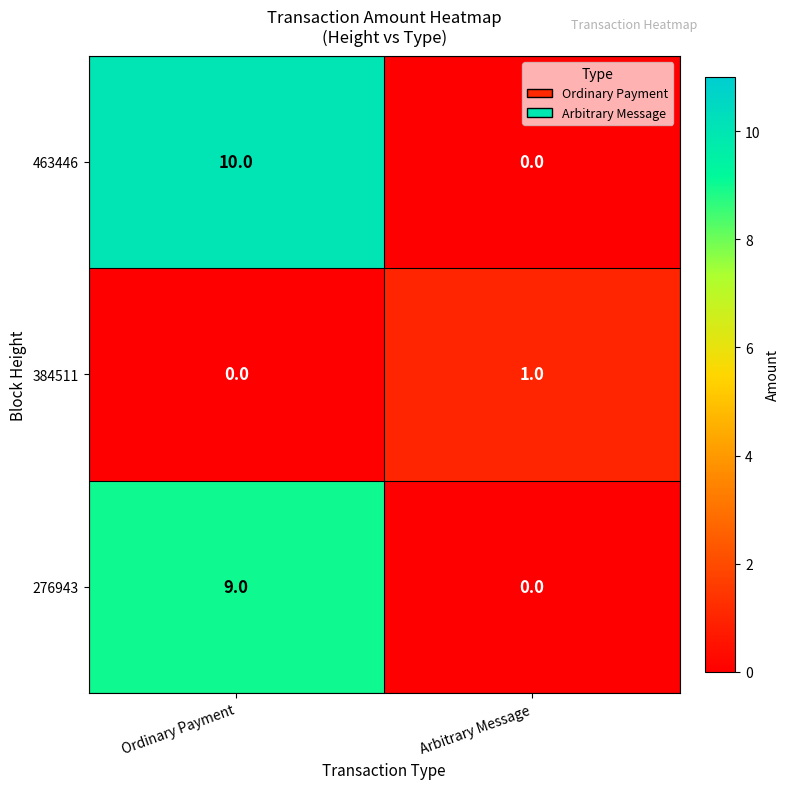

Reading left to right, what are all the values shown in this chart?

463446: 10	0
384511: 0	1
276943: 9	0